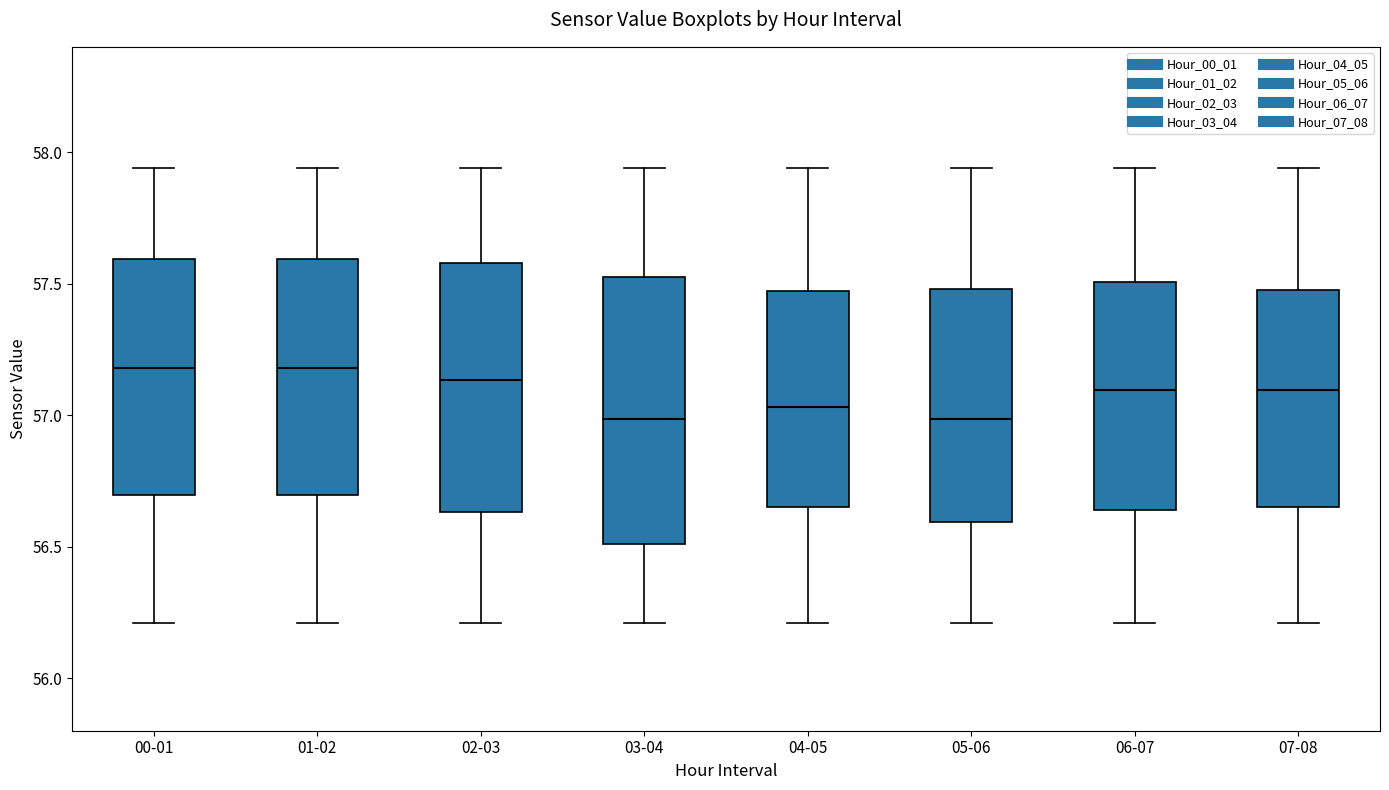

Reading left to right, transcribe this box plot: for each box, give where its median line is, the range the box spans, and where its two whiskers end, as read against the y-axis. The values are not printed on the chart, so give them approximately, as read against the axis.

00-01: median 57.20, box 56.70 to 57.60, whiskers 56.20 to 57.95
01-02: median 57.20, box 56.70 to 57.60, whiskers 56.20 to 57.95
02-03: median 57.15, box 56.65 to 57.60, whiskers 56.20 to 57.95
03-04: median 57.00, box 56.50 to 57.55, whiskers 56.20 to 57.95
04-05: median 57.05, box 56.65 to 57.45, whiskers 56.20 to 57.95
05-06: median 57.00, box 56.60 to 57.50, whiskers 56.20 to 57.95
06-07: median 57.10, box 56.65 to 57.50, whiskers 56.20 to 57.95
07-08: median 57.10, box 56.65 to 57.50, whiskers 56.20 to 57.95